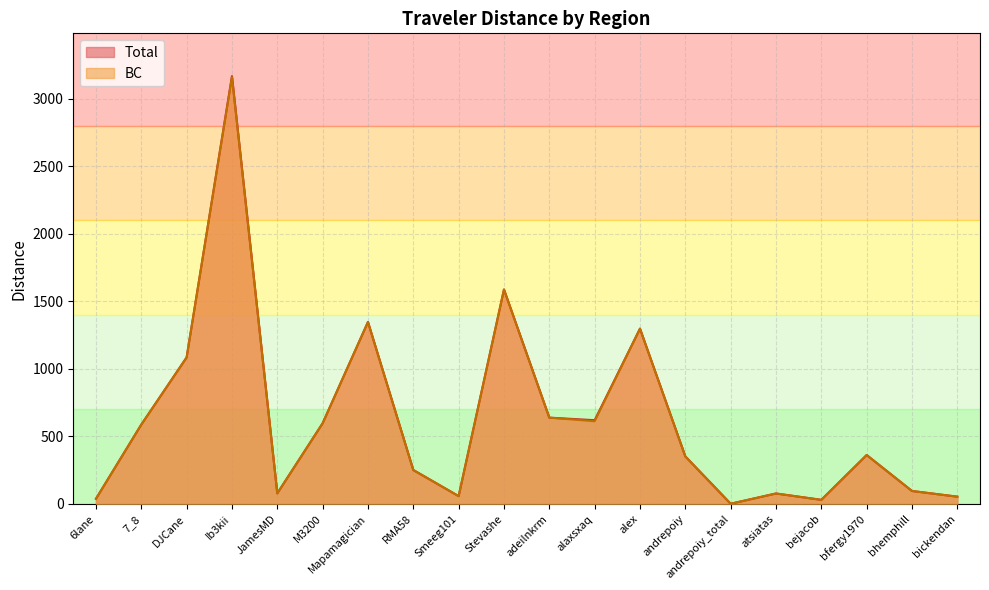

True or false: BC has more than 2 points higher than both neighbors.

True